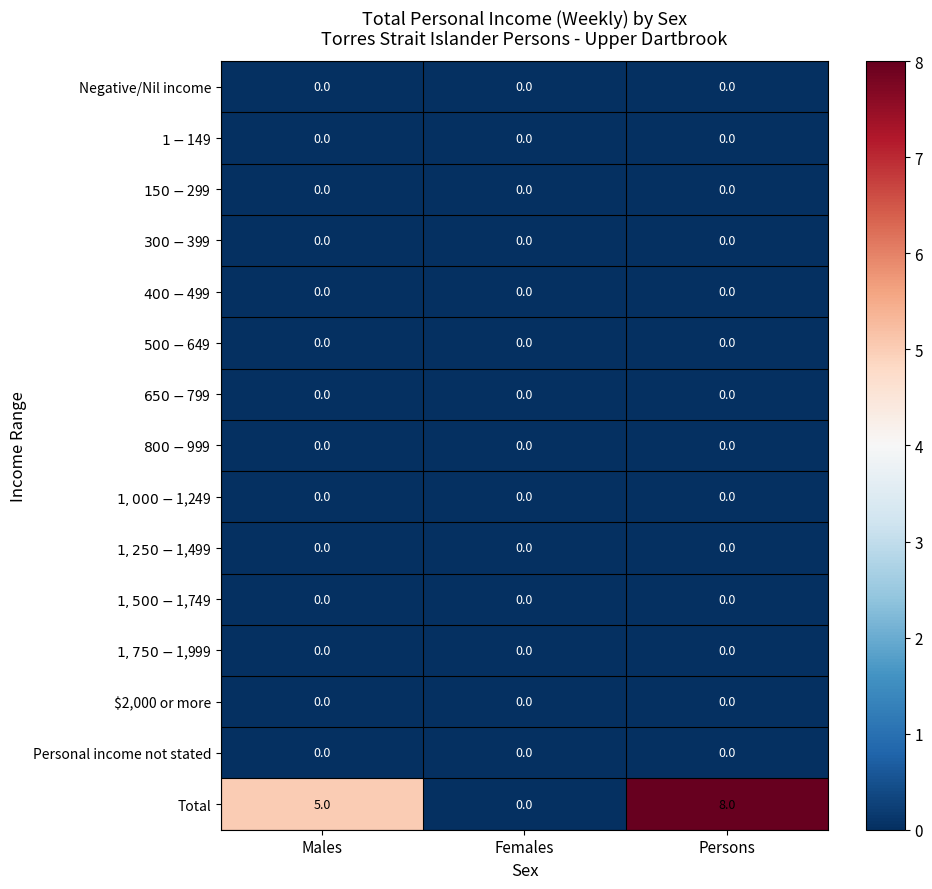

What is the total value across all series at Persons?

8